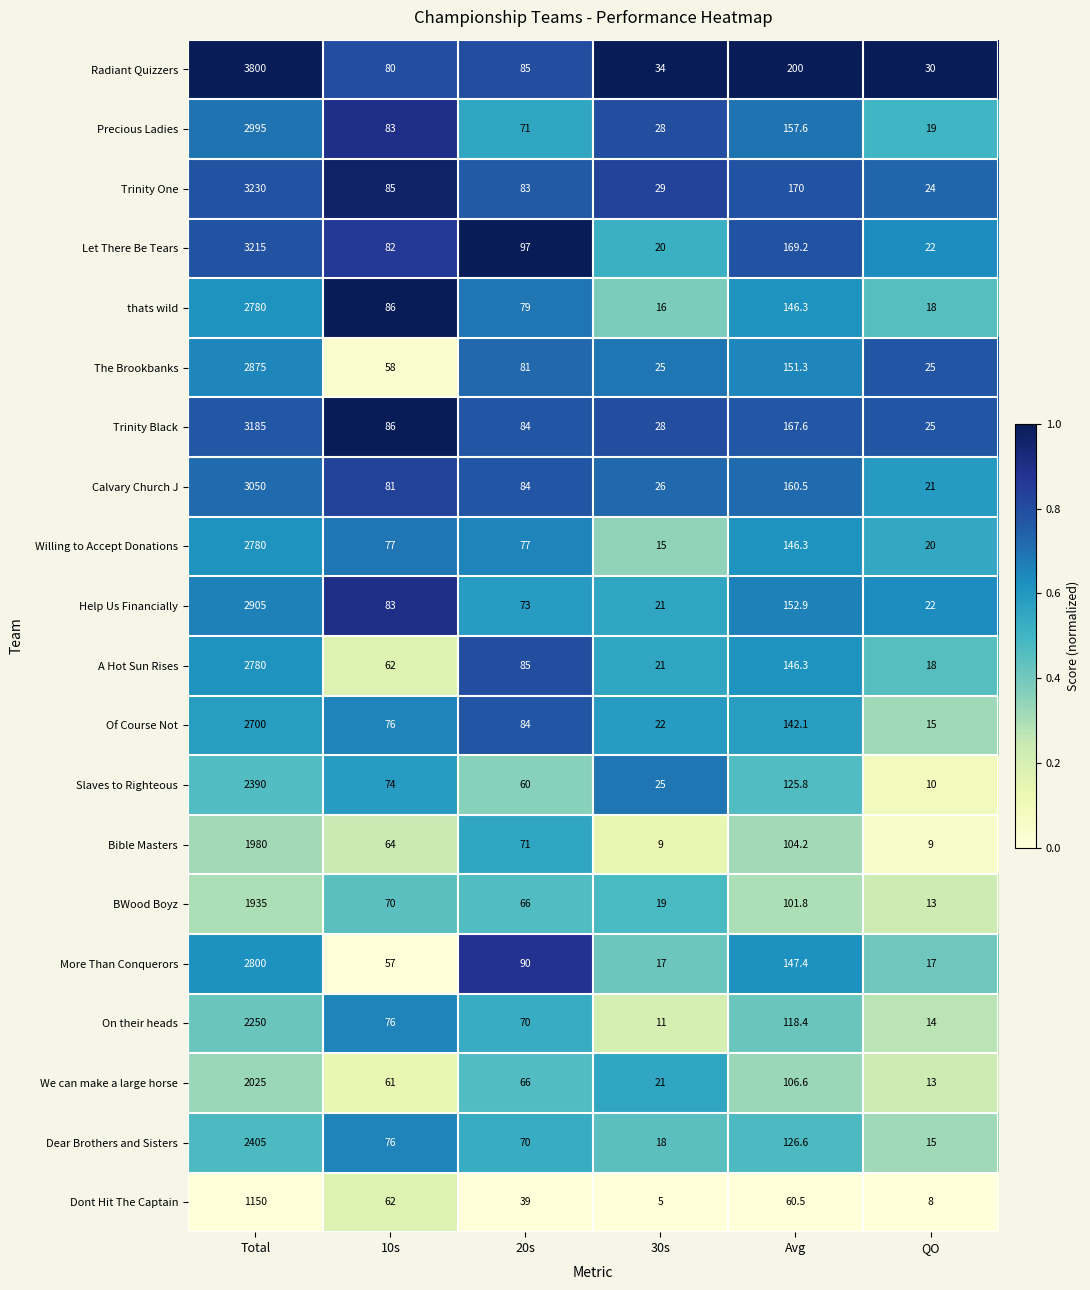

What is the total value across all series at Total?

53230.0